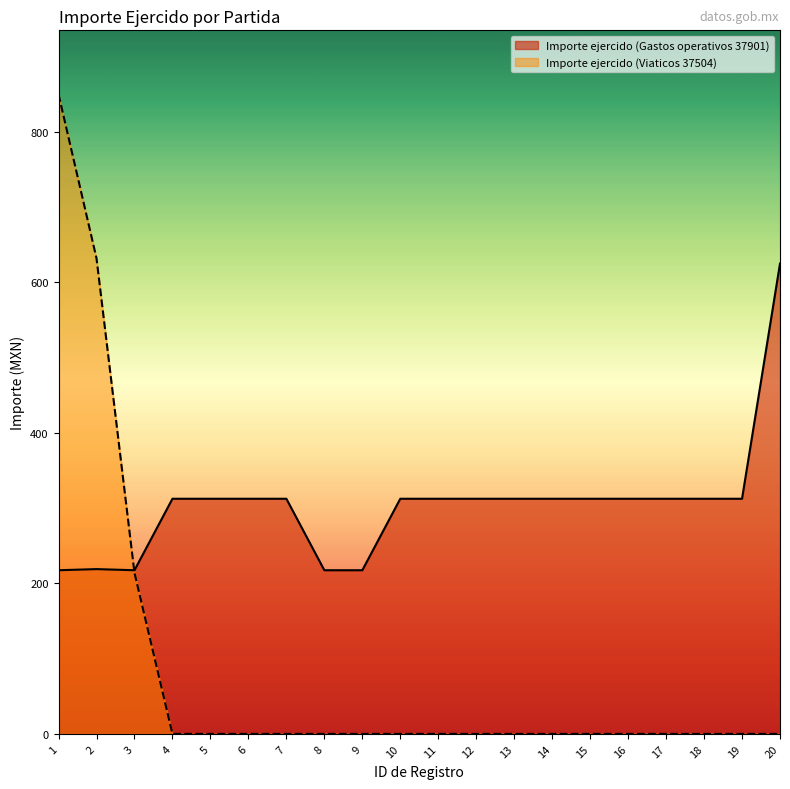

What is the maximum value shown in the chart?

850.0